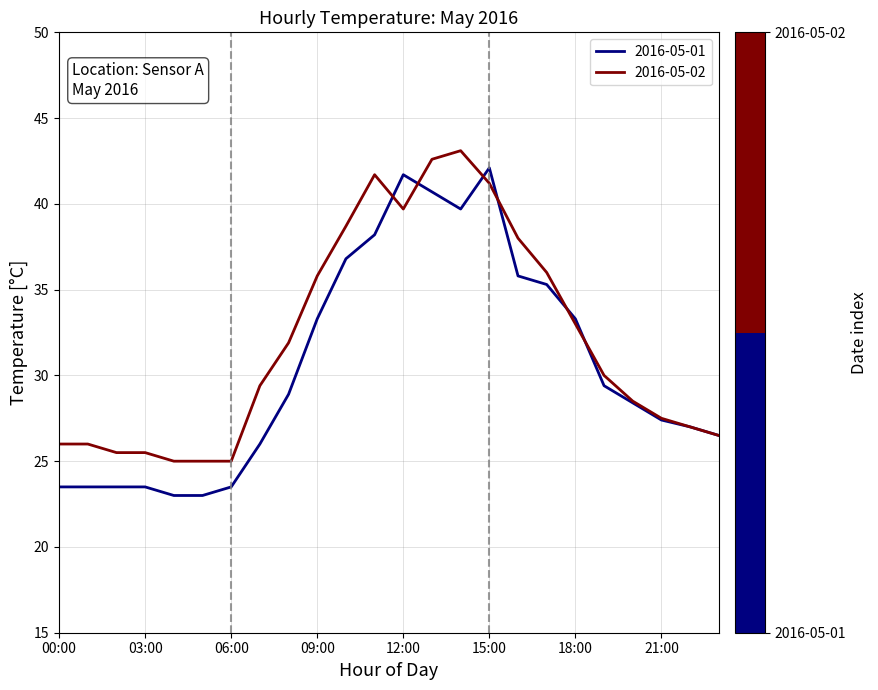

At how many categories does at least one series exceed 29?

13